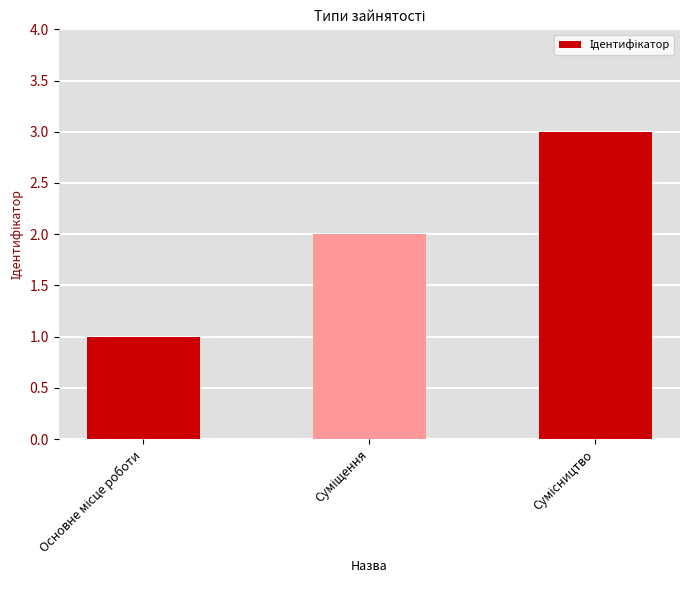

What is the maximum value shown in the chart?

3